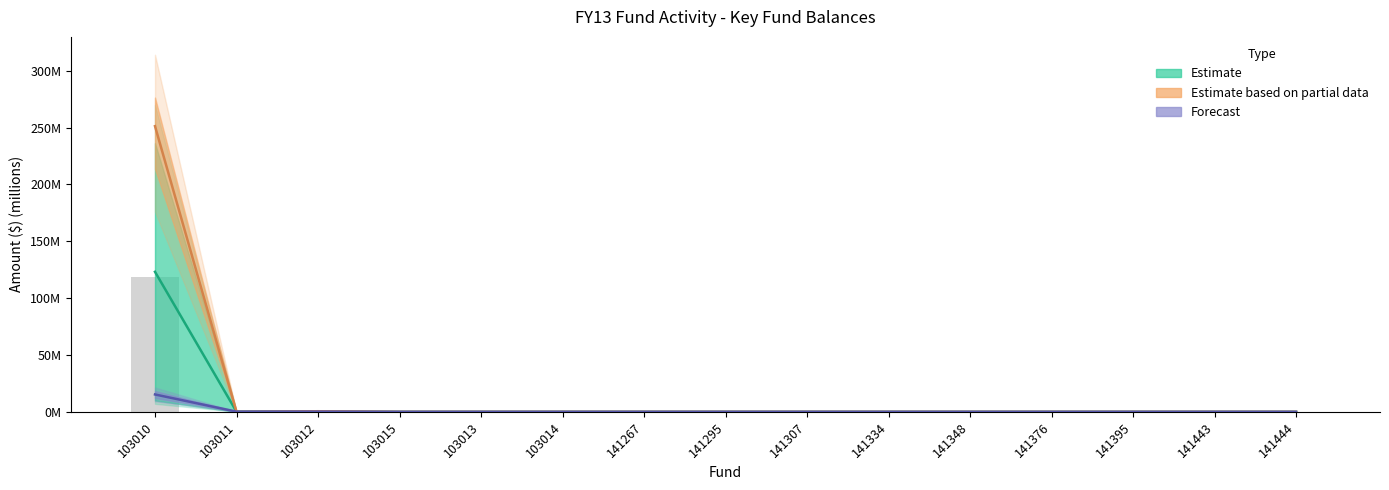

What is the label of the 11th bar from the right?

103013